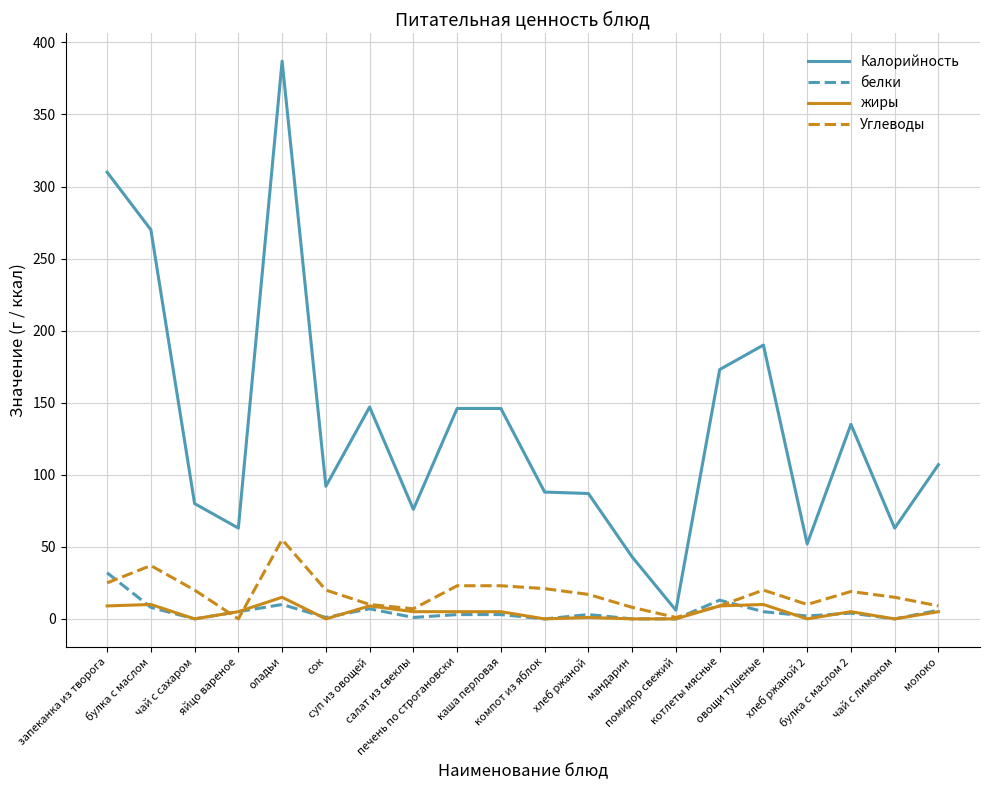

Between сок and хлеб ржаной 2, which series saw the biggest shift?

Калорийность